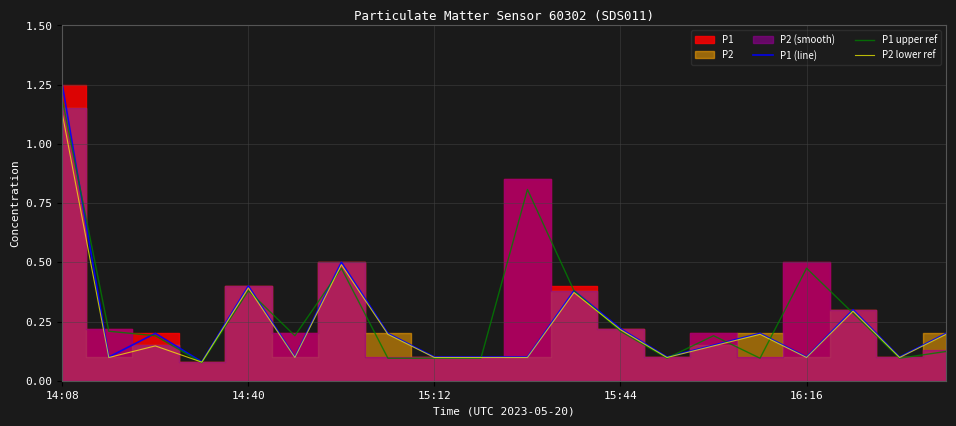

The P1 upper ref series shows 0.7 at 16:16. True or false?

False